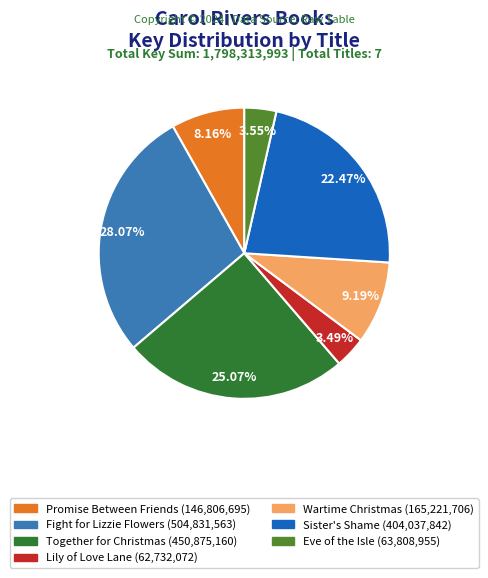

Which category has the biggest portion of the pie?

Fight for Lizzie Flowers